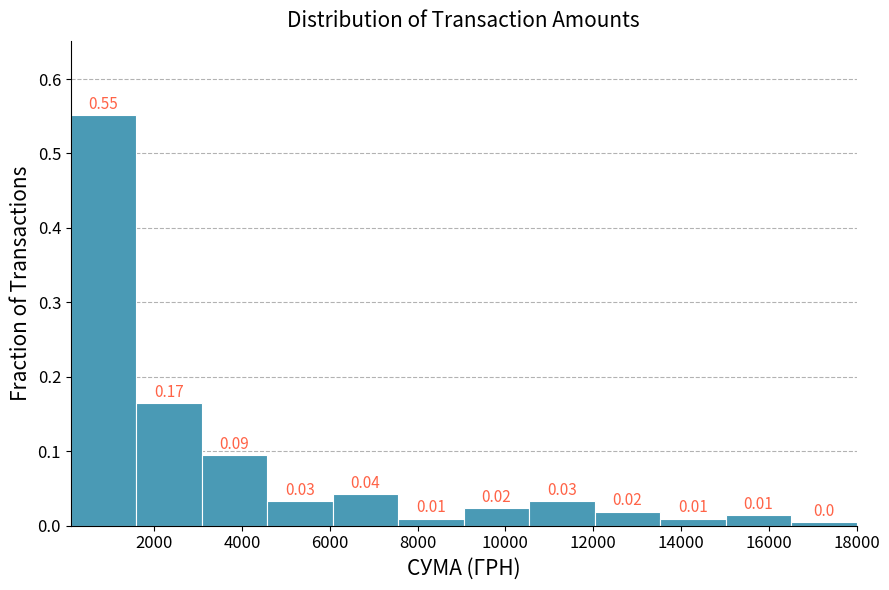

Which range on the x-axis has the tallest bar?

200 to 1600